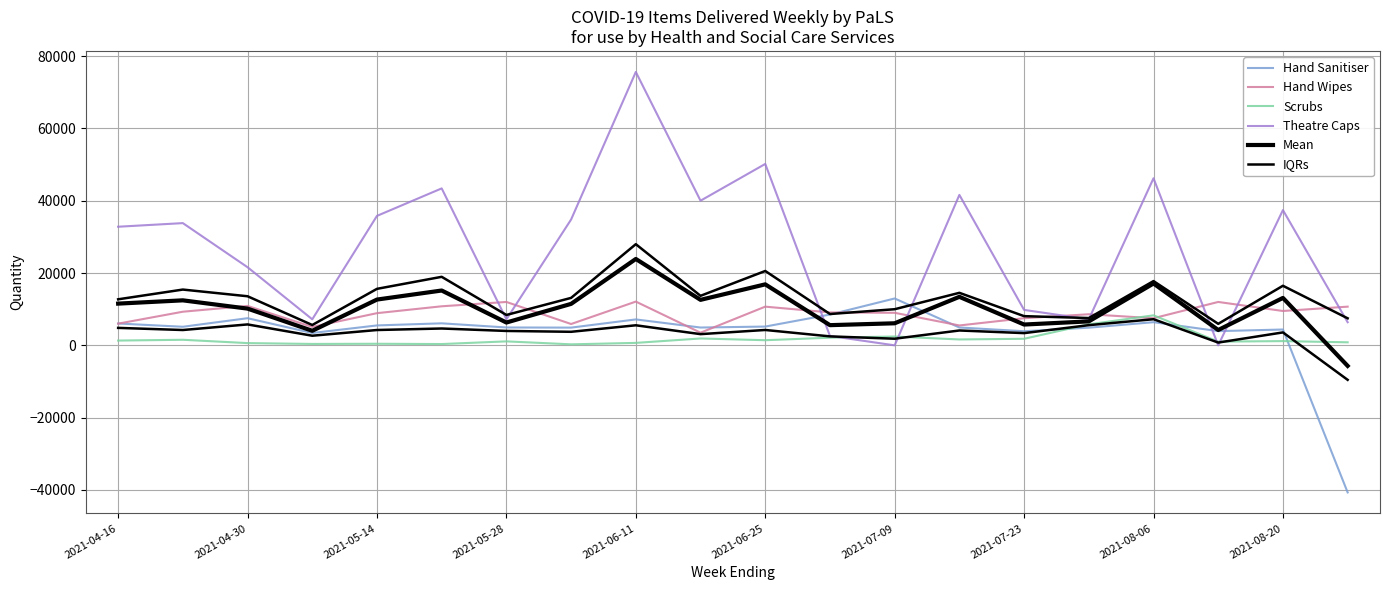

What is the difference between the second highest and second lowest values in the IQRs series?

14616.0